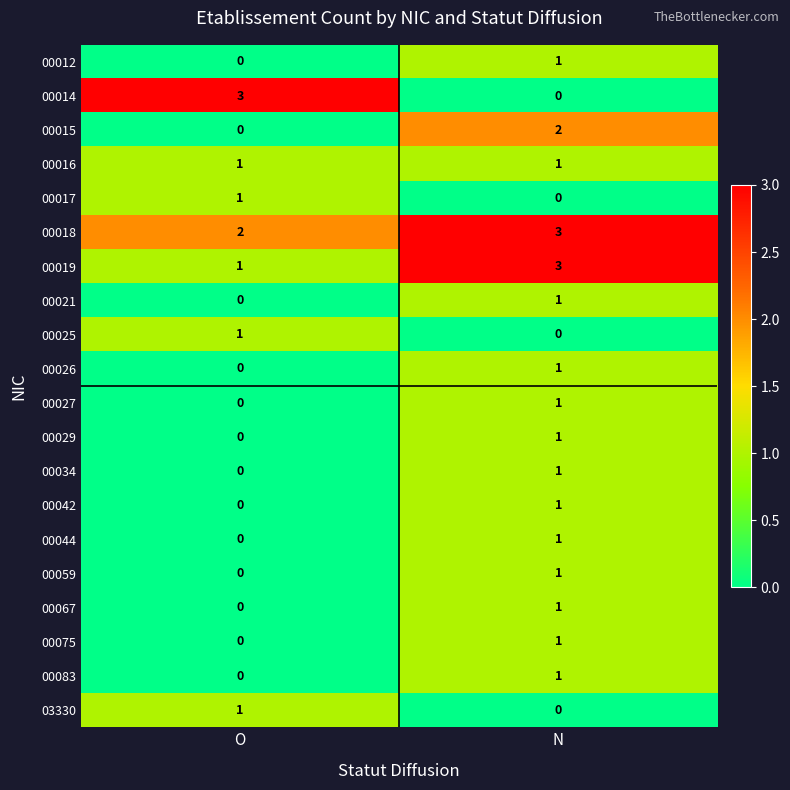

At which label is 00021 closest to 0?

O